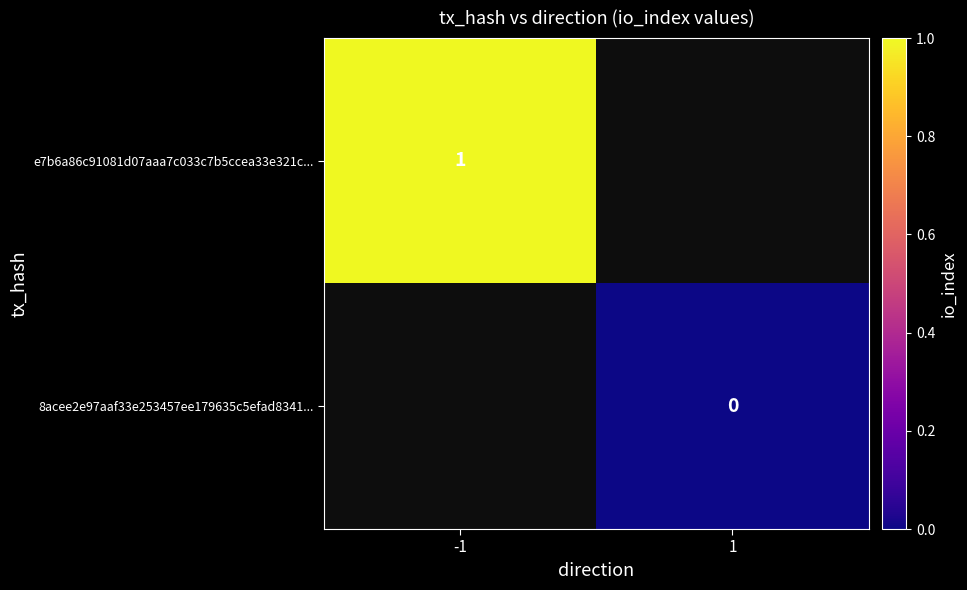

True or false: e7b6a86c91081d07aaa7c033c7b5ccea33e321c... has a value of 1 at -1.

True